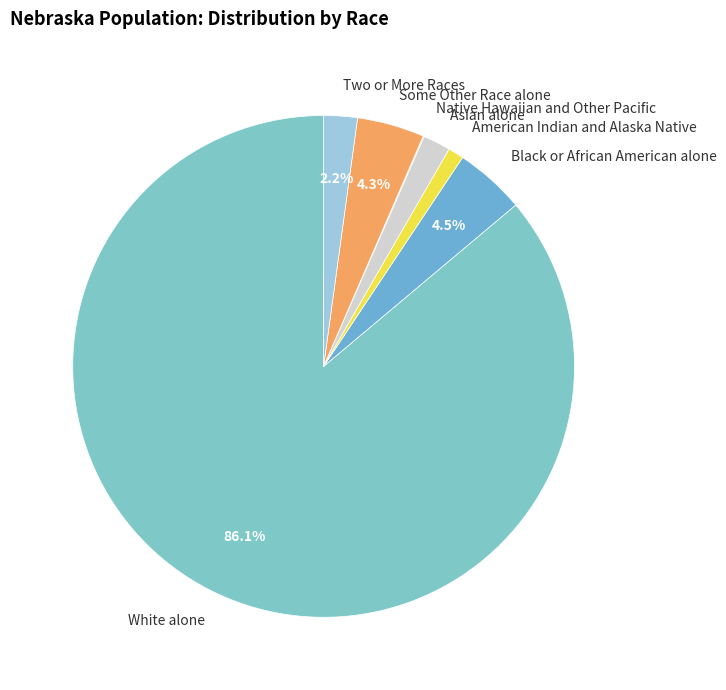

Which slice is the largest?

White alone